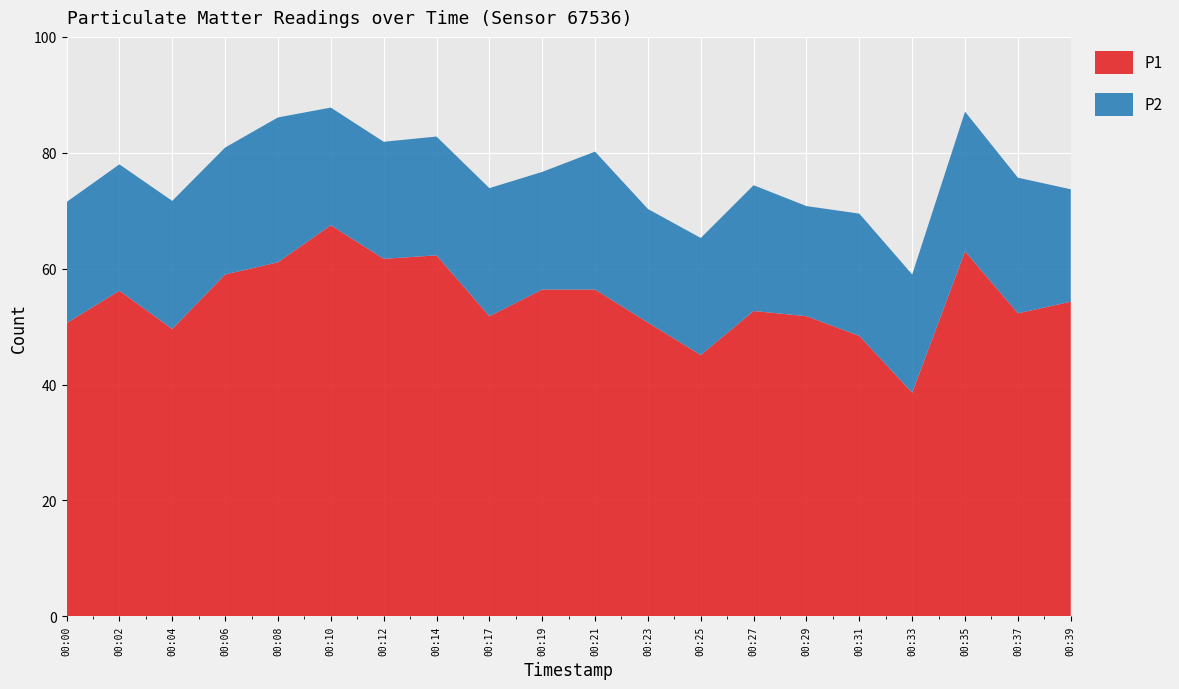

Reading left to right, transcribe all the data shown in this chart.

P1: 50.6	56.2	49.6	59.0	61.1	67.5	61.7	62.3	51.8	56.4	56.4	50.7	45.1	52.7	51.8	48.4	38.6	63.0	52.3	54.3
P2: 20.9	21.8	22.1	21.9	25.0	20.3	20.2	20.5	22.1	20.3	23.8	19.6	20.2	21.7	19.0	21.1	20.4	24.1	23.4	19.4